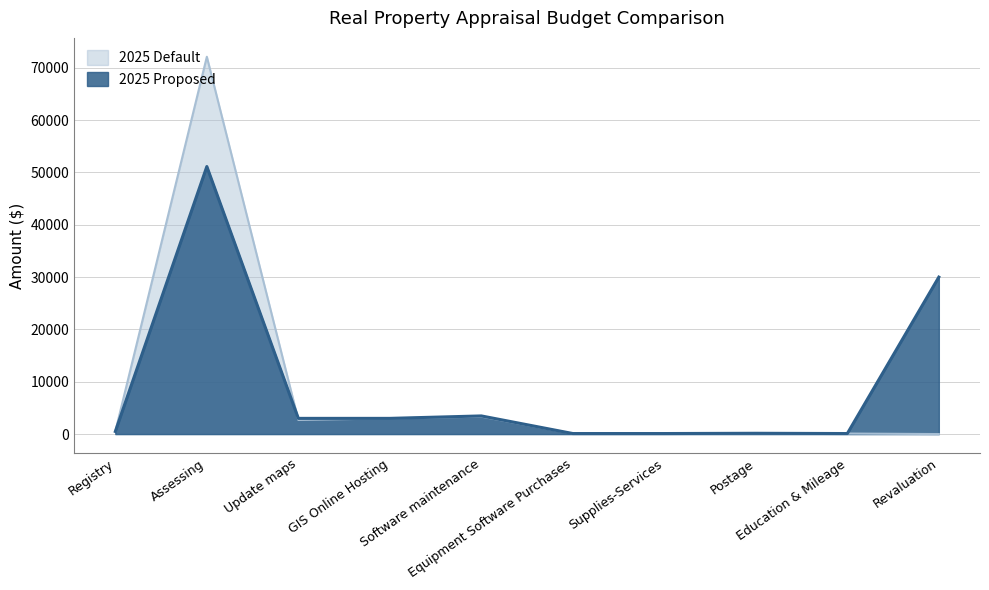

Rank the series by their maximum value, from highest to lowest.

2025 Default, 2025 Proposed